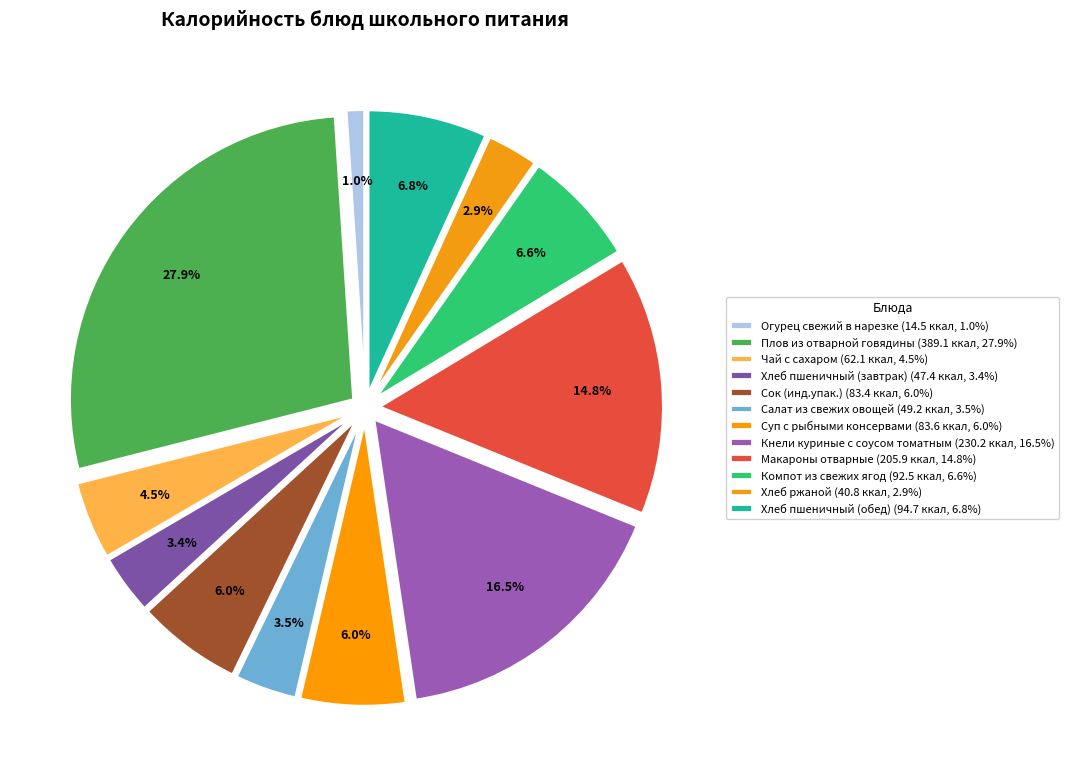

Is it true that Хлеб пшеничный (обед) is 15% of the pie?

False